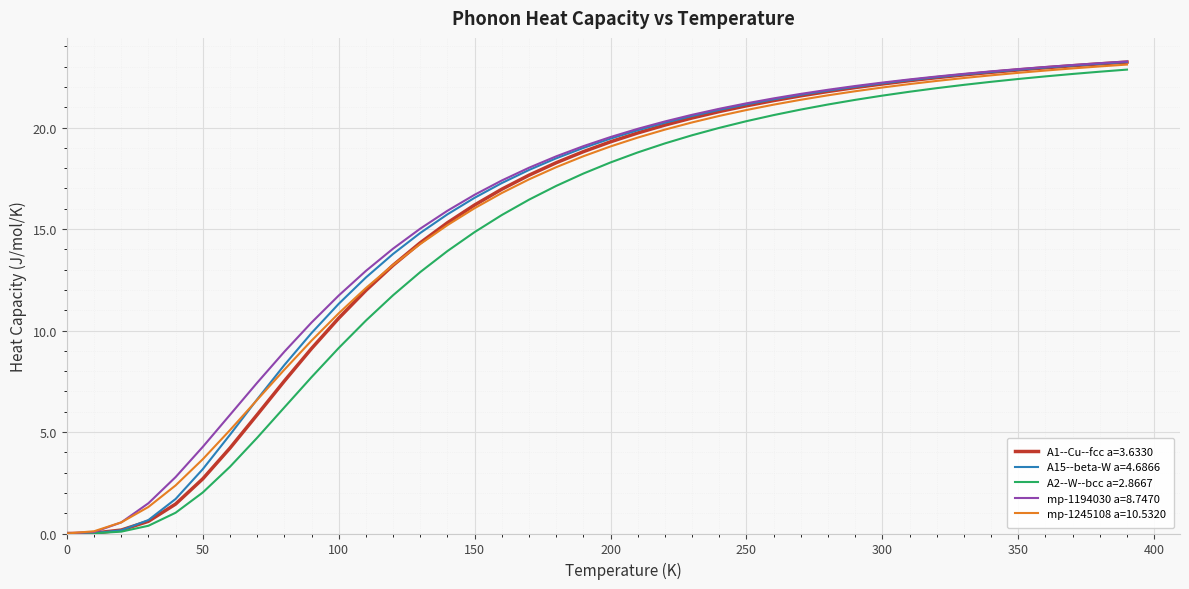

What is the maximum value shown in the chart?

23.3